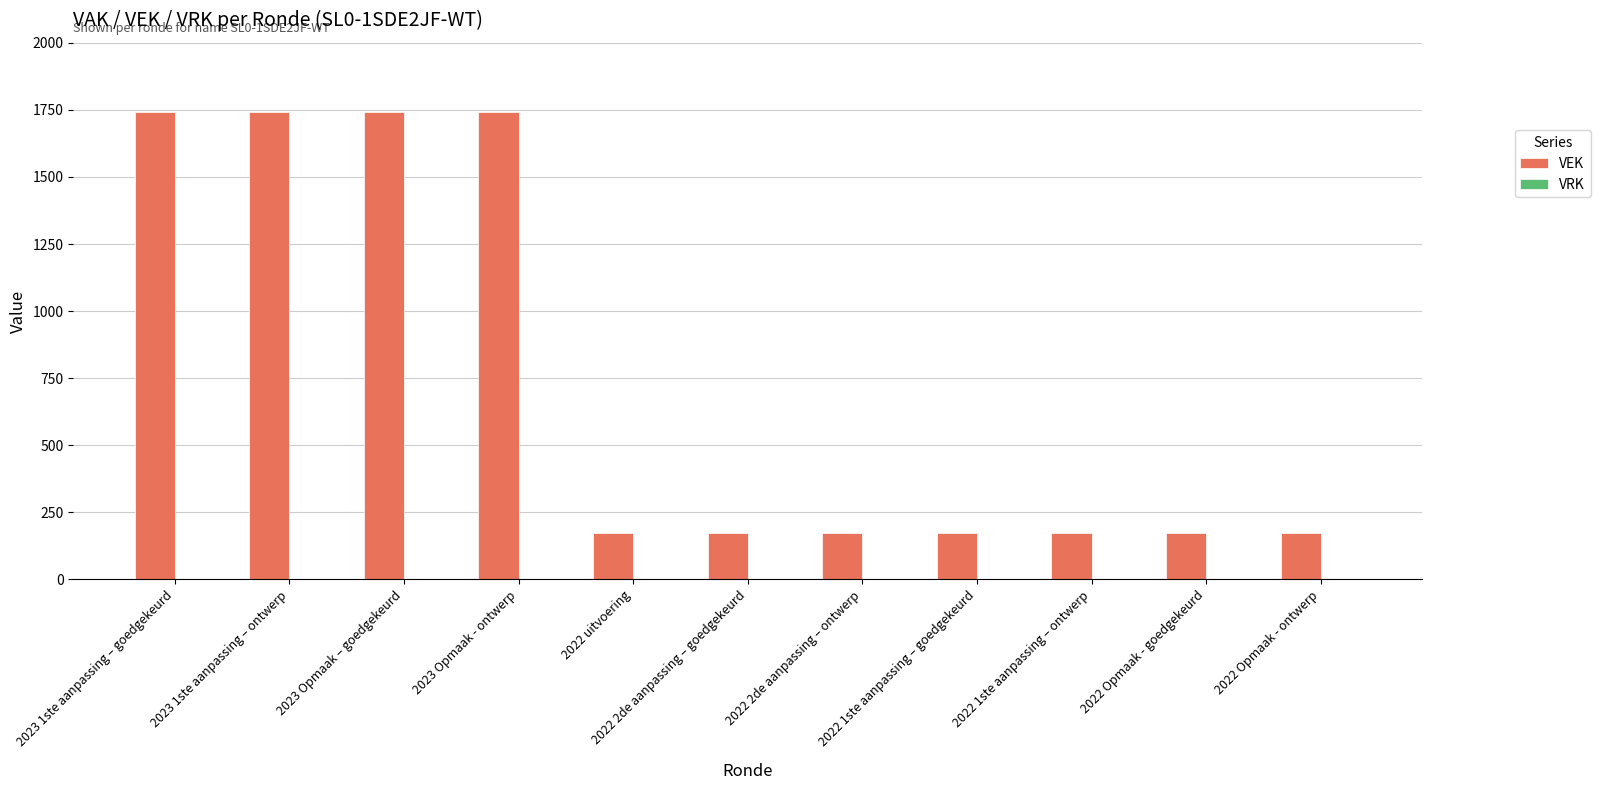

What is the value of the 2nd bar from the left?

1741